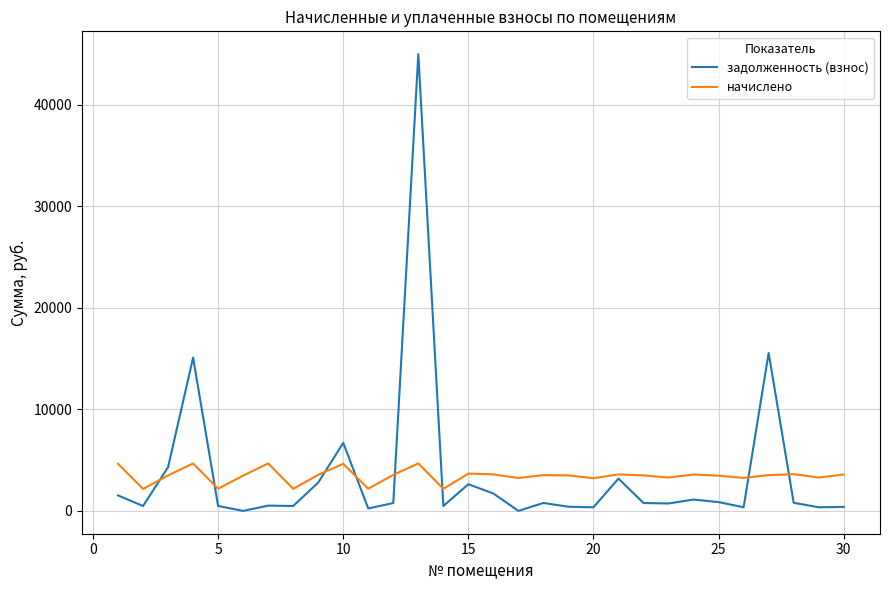

Count the number of data series in this chart.

2